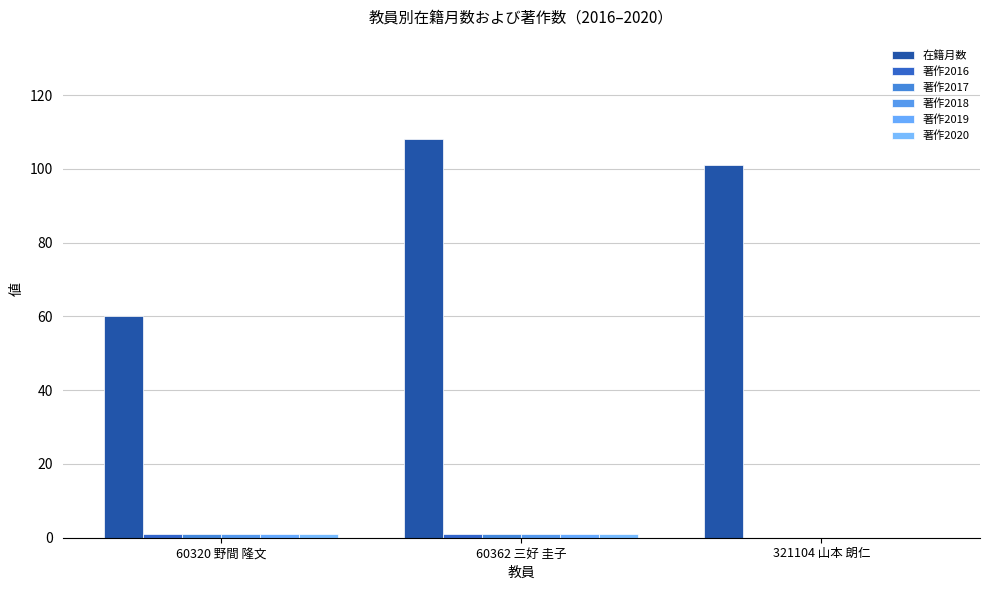

True or false: 著作2017 has a value of 1 at 60320 野間 隆文.

True